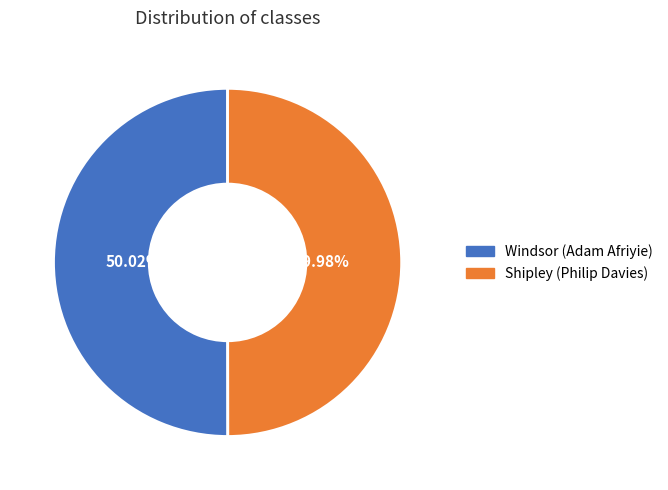

Does any single category account for the majority?

Yes